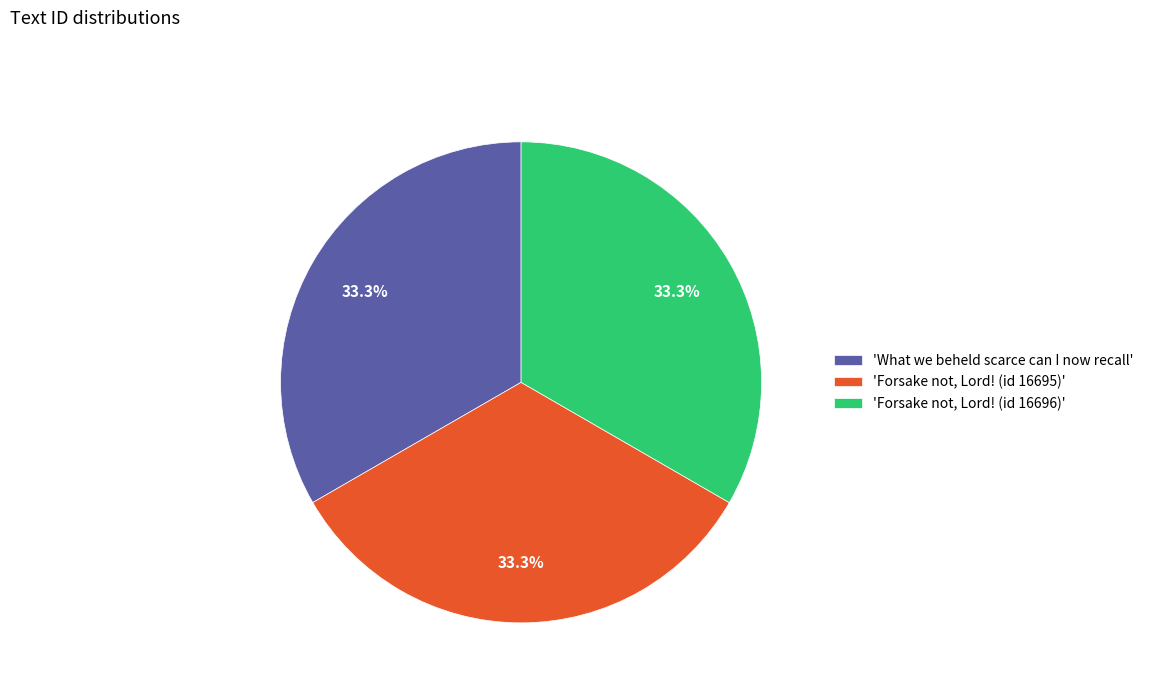

What percentage do 'Forsake not, Lord! (id 16695)' and 'What we beheld scarce can I now recall' together represent?

66.7%